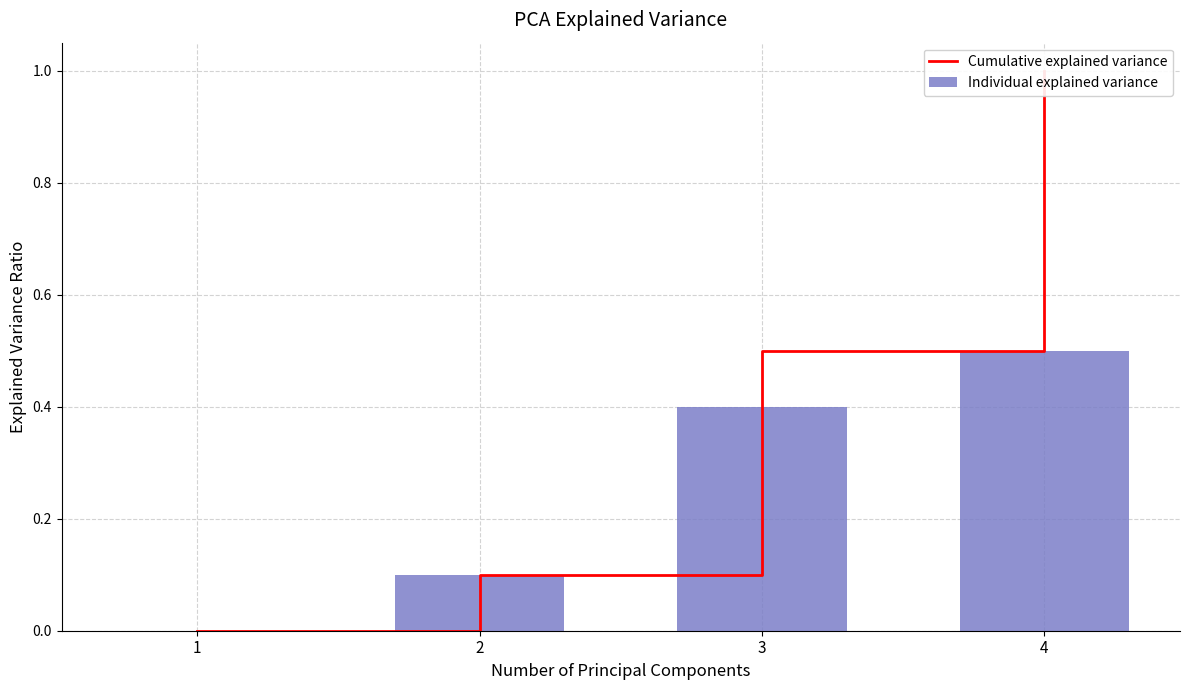

What is the difference between the Cumulative explained variance values at 4 and 3?

0.5